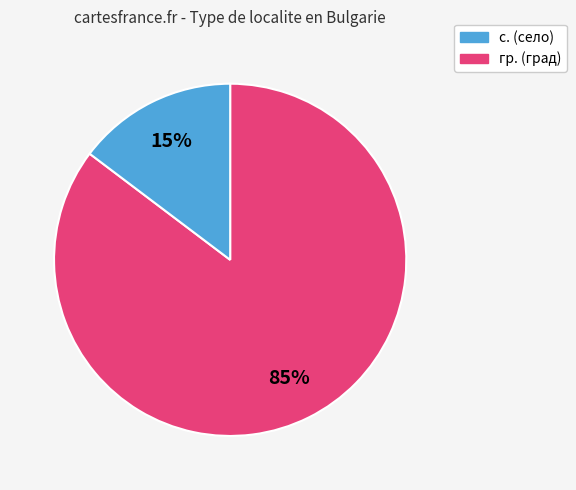

Is there any slice that represents more than half of the pie?

Yes